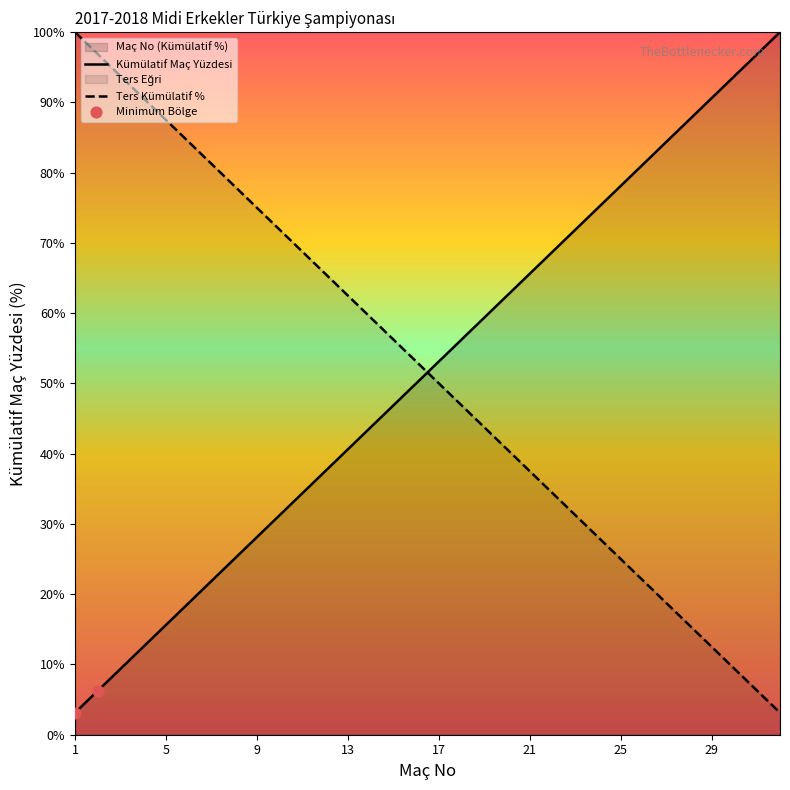

What is the difference between the highest and lowest values at 5?

71.9